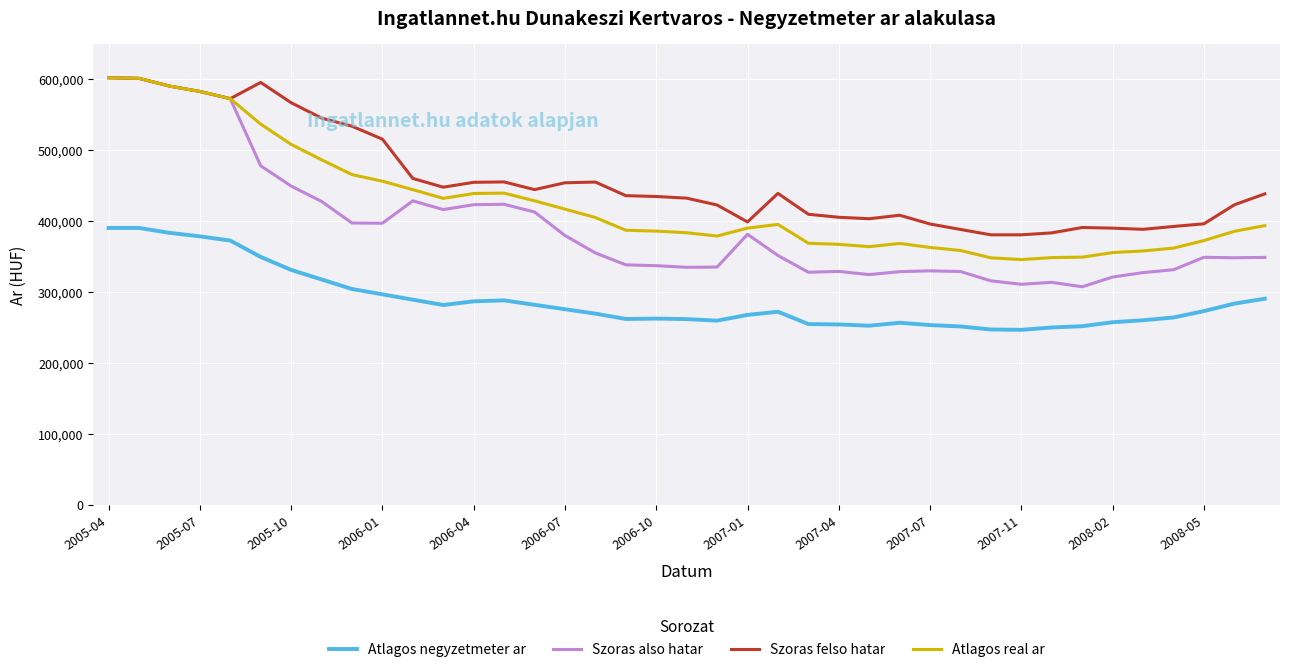

In Szoras felso hatar, how many points are higher than both neighbors (excluding endpoints)?

6